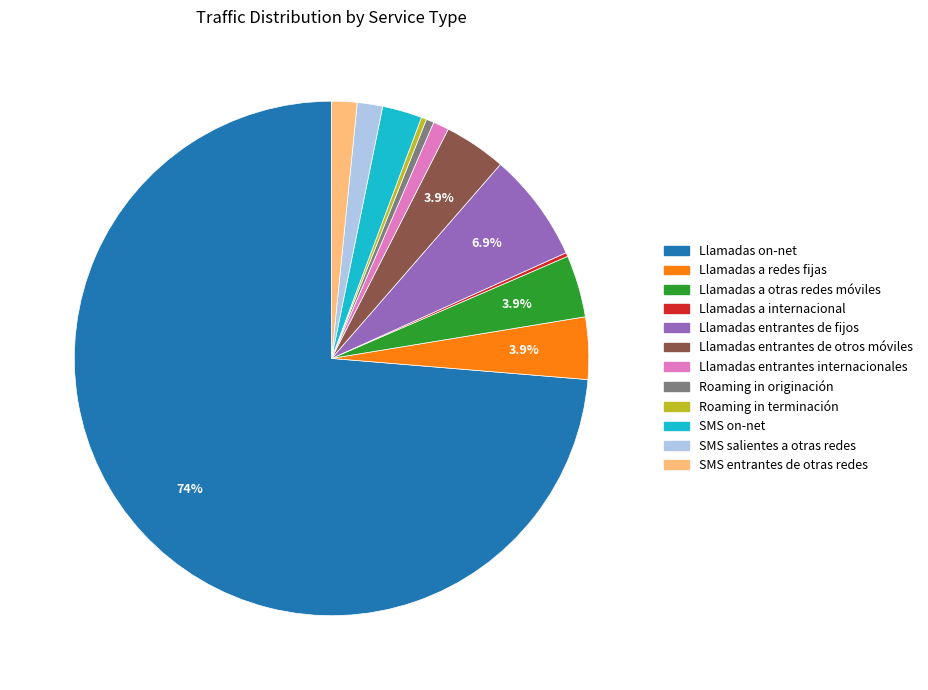

Is the sum of Llamadas a redes fijas and Llamadas entrantes de otros móviles greater than half?

No